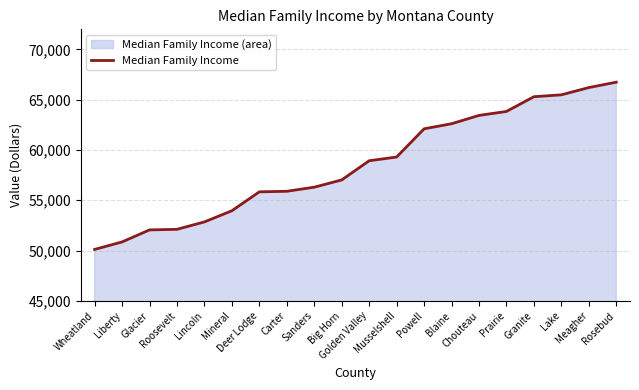

What is the label of the 16th point from the left?

Prairie